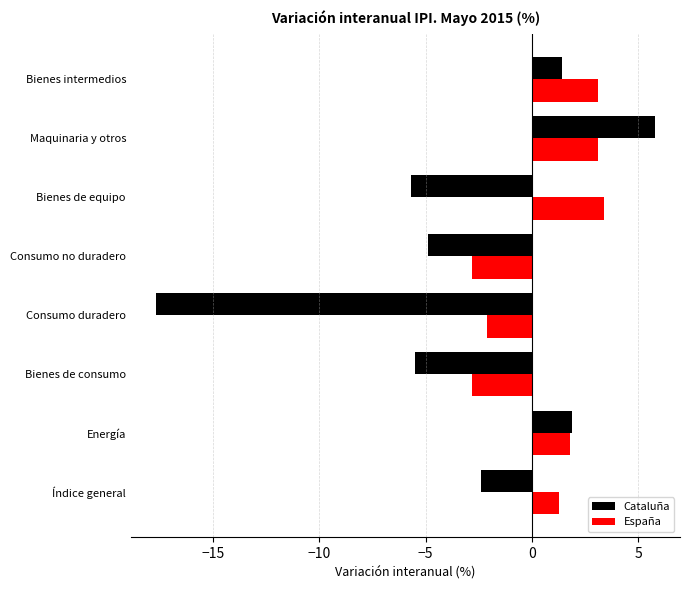

How many values in España are above zero?

5